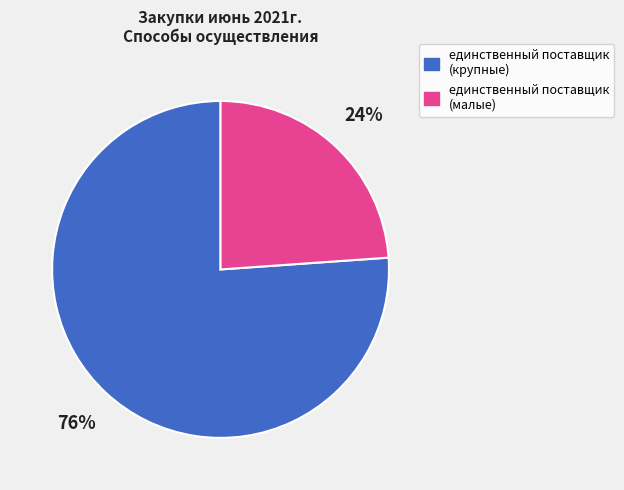

Rank the categories by value from highest to lowest.

единственный поставщик (крупные), единственный поставщик (малые)